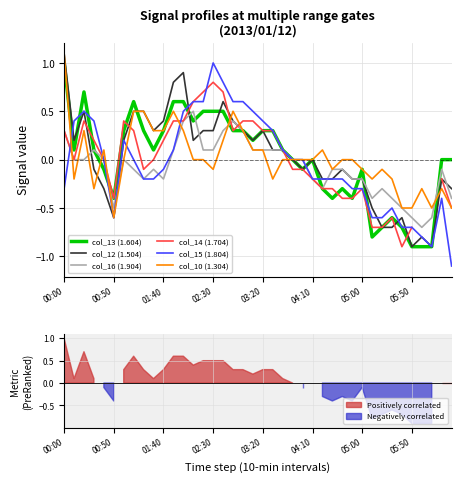

How many data points in col_13 (1.604) are above 0?

21